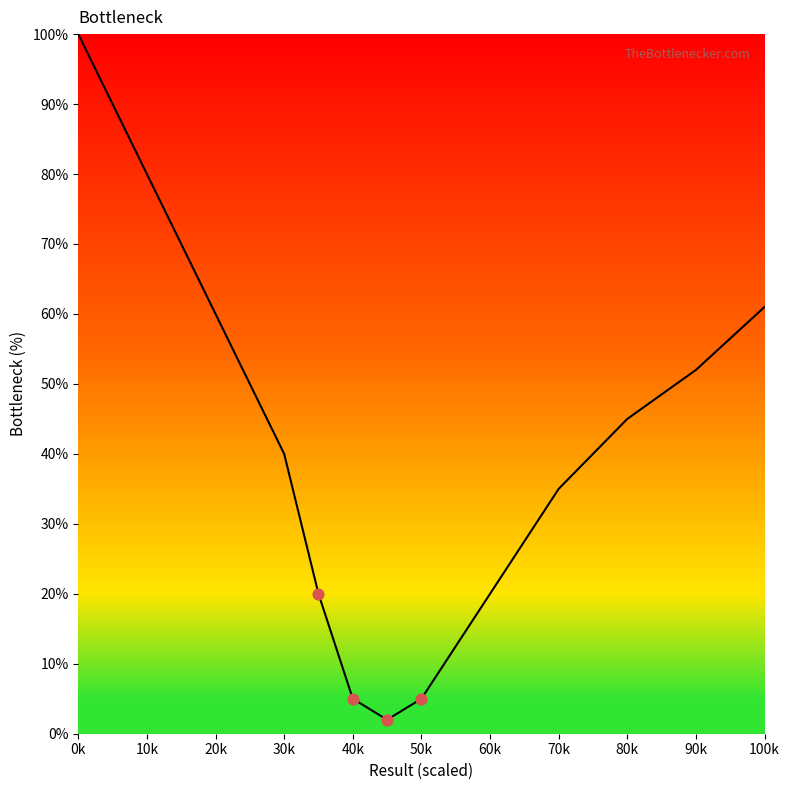

What is the greatest value displayed?

100